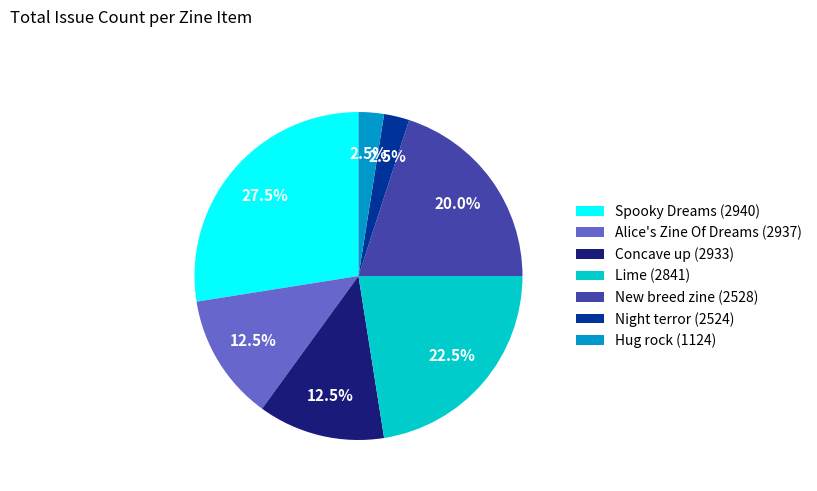

Which has a higher value, Spooky Dreams (2940) or New breed zine (2528)?

Spooky Dreams (2940)